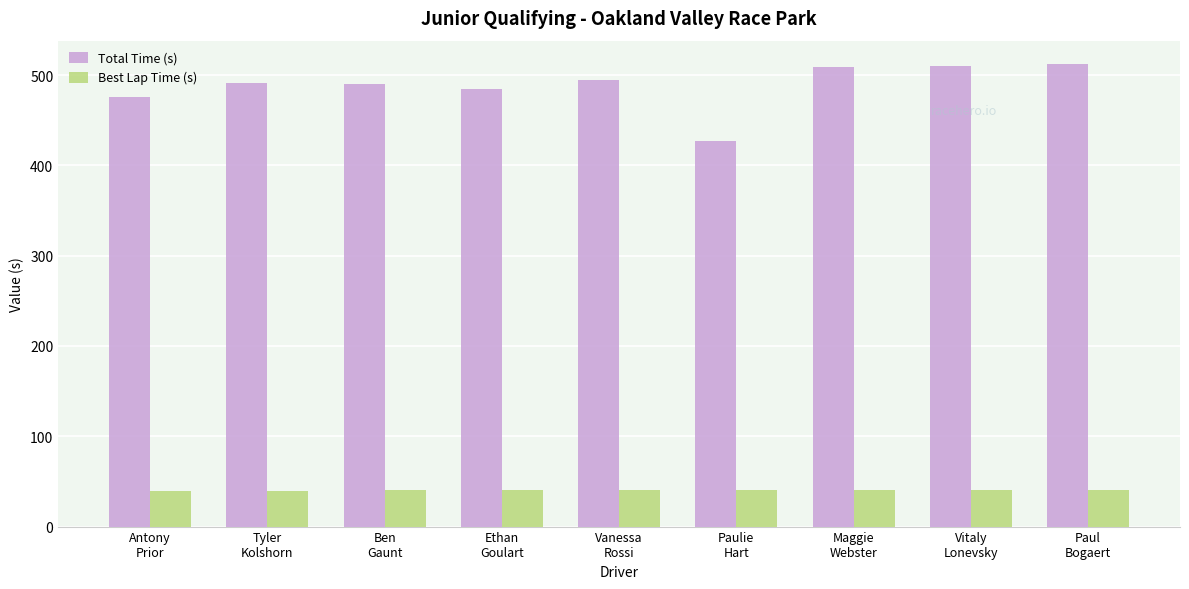

Where does the Best Lap Time (s) series first go above 40?

Ethan
Goulart